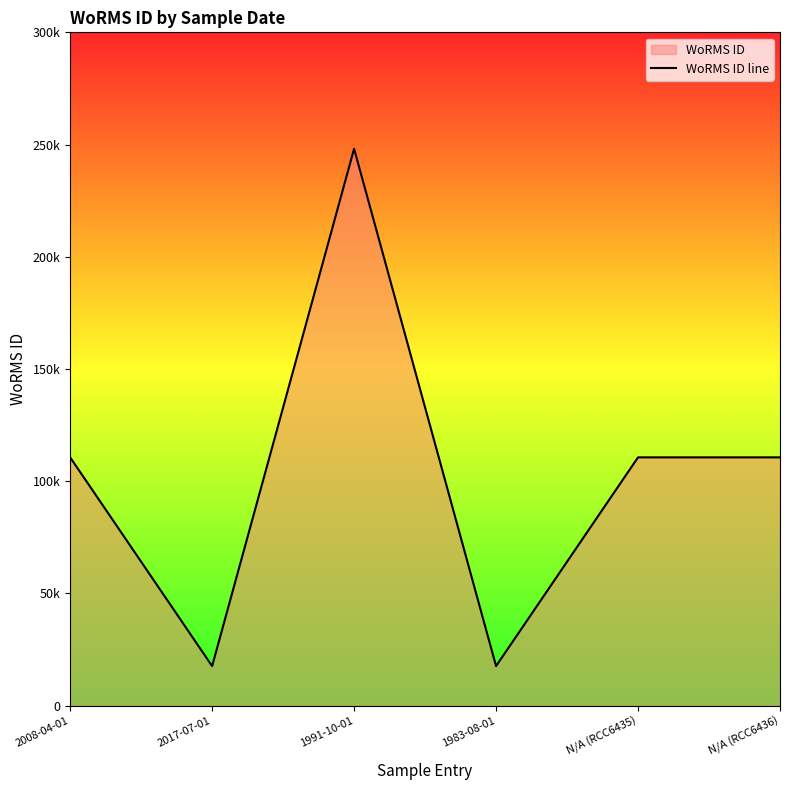

True or false: there are more than 2 points higher than both neighbors.

False